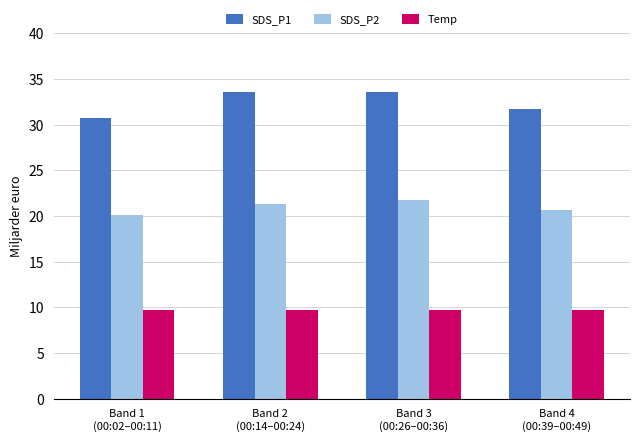

Rank the series by their average value, from lowest to highest.

Temp, SDS_P2, SDS_P1